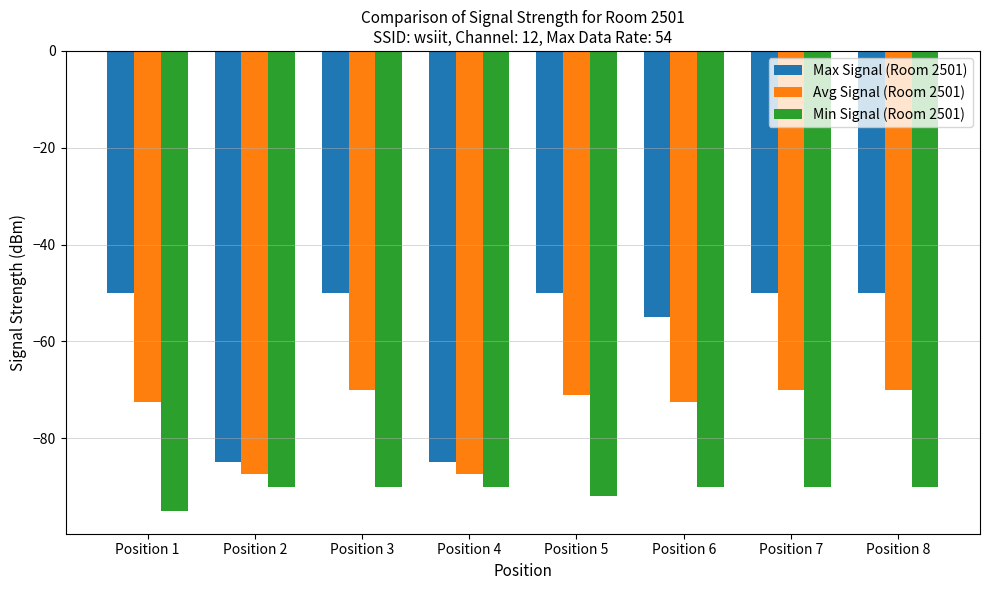

How many Max Signal (Room 2501) values are between -55 and -50?

6